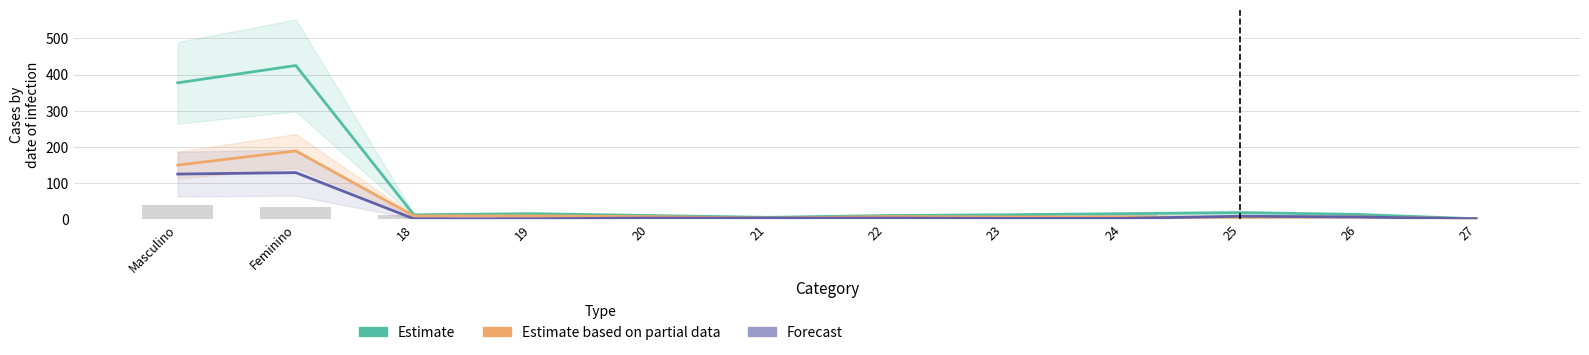

Rank the series by their average value, from lowest to highest.

Forecast, Estimate based on partial data, Estimate